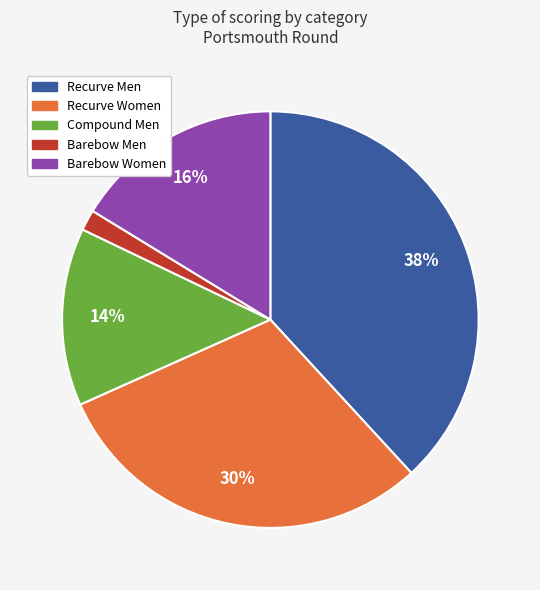

To the nearest percent, what is the average slice percentage?

20%